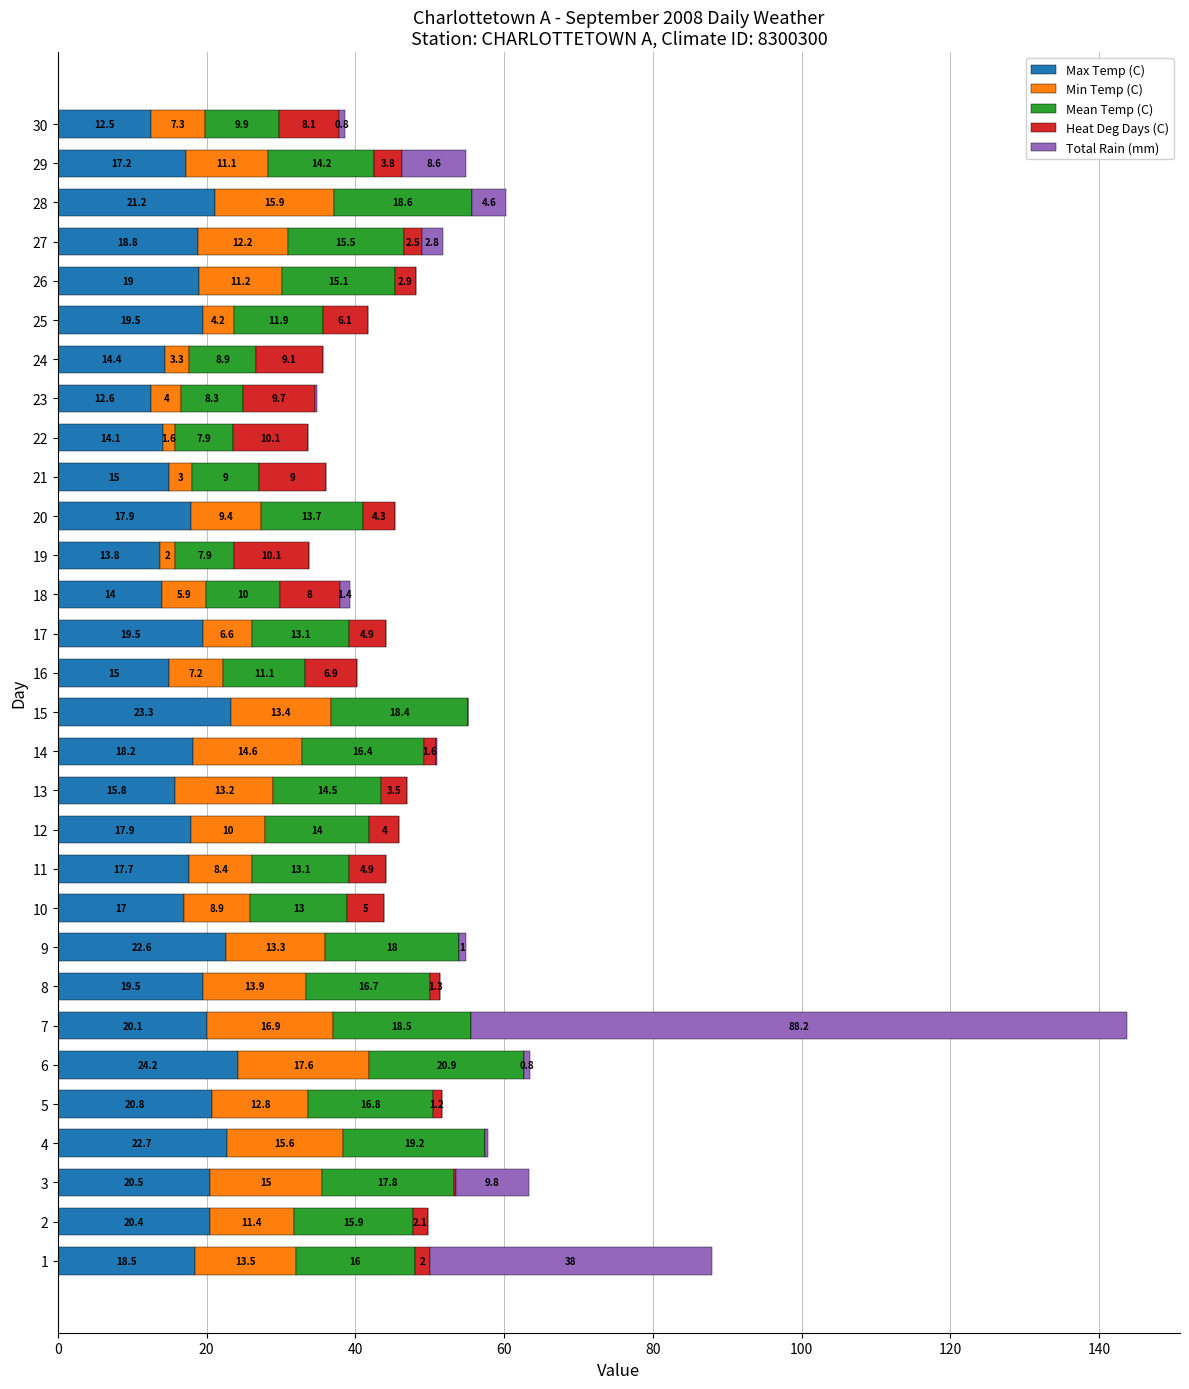

What is the total value across all series at 8?

51.4